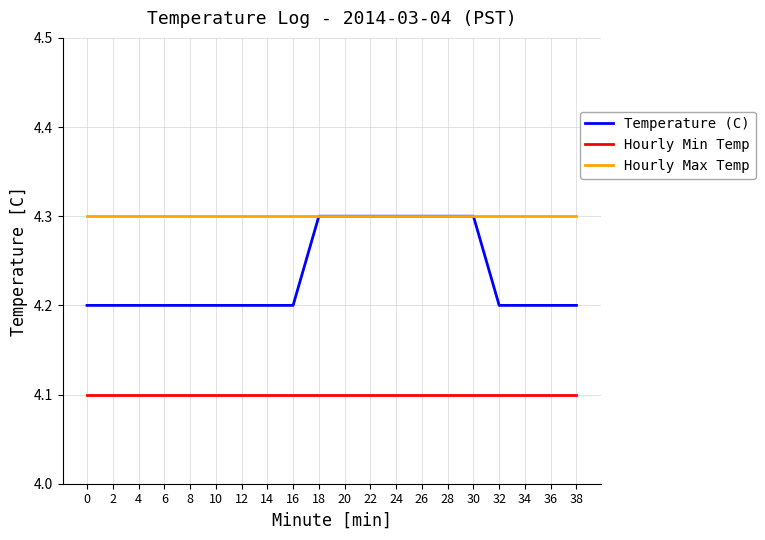

Rank the series at 12 from lowest to highest value.

Hourly Min Temp, Temperature (C), Hourly Max Temp